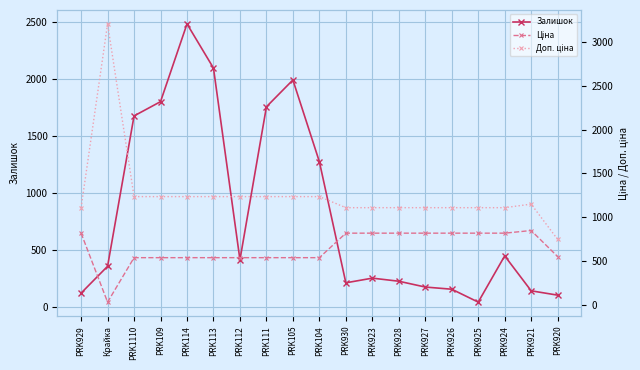

Is this an area chart (filled region under the line)?

No